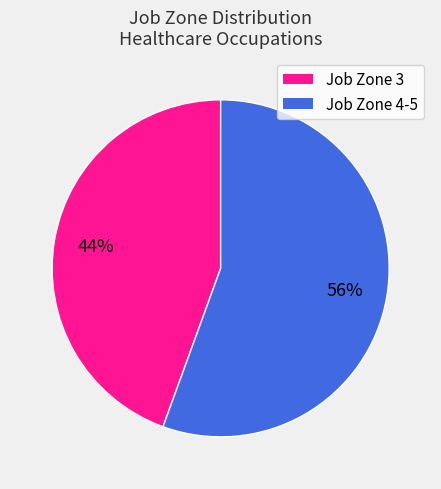

What is the smallest slice in the pie chart?

Job Zone 3